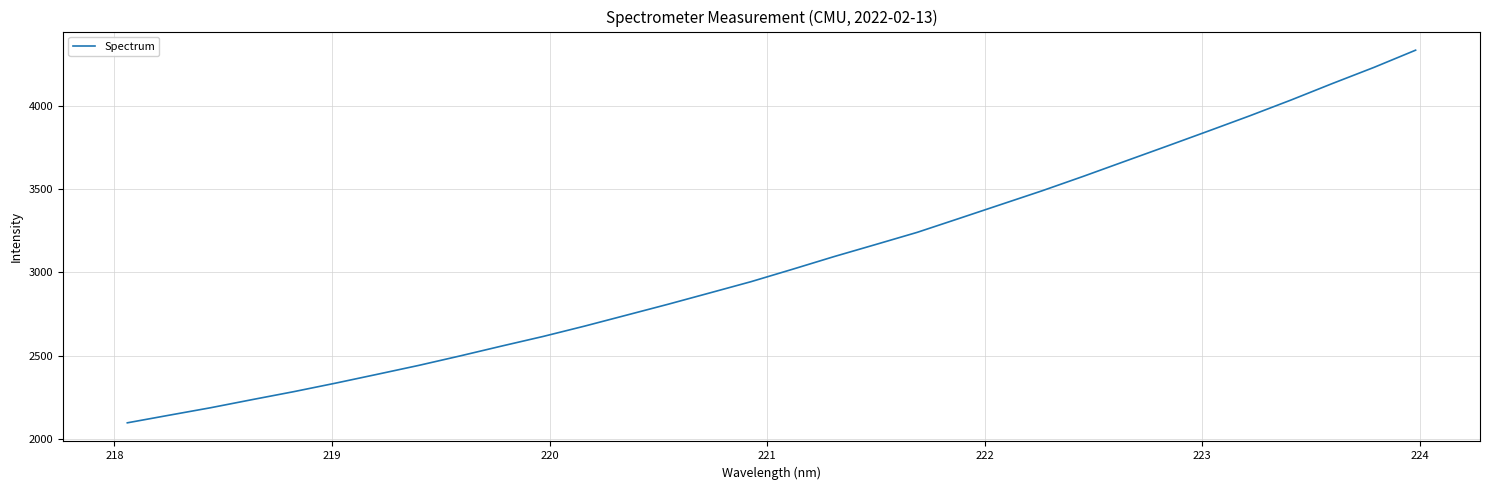

What is the difference between the maximum and minimum values?

2235.7